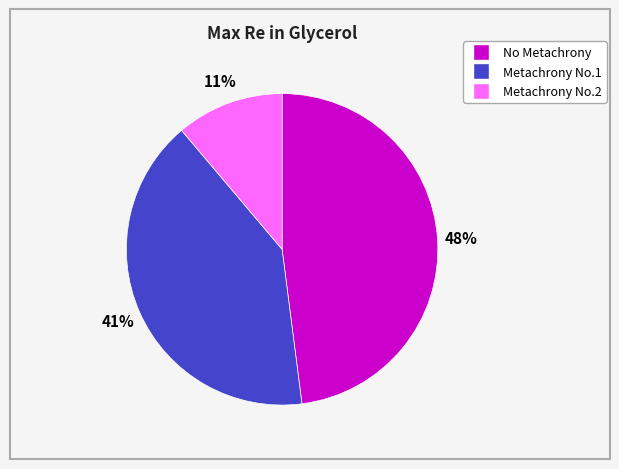

True or false: No Metachrony accounts for 48% of the total.

True